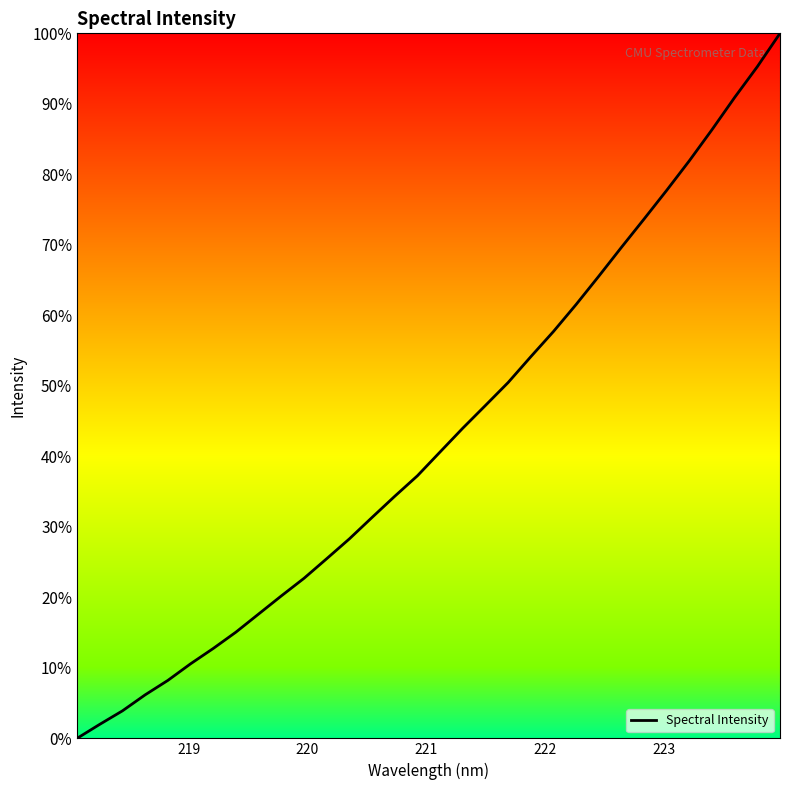

What is the sum of all values?

1372.7